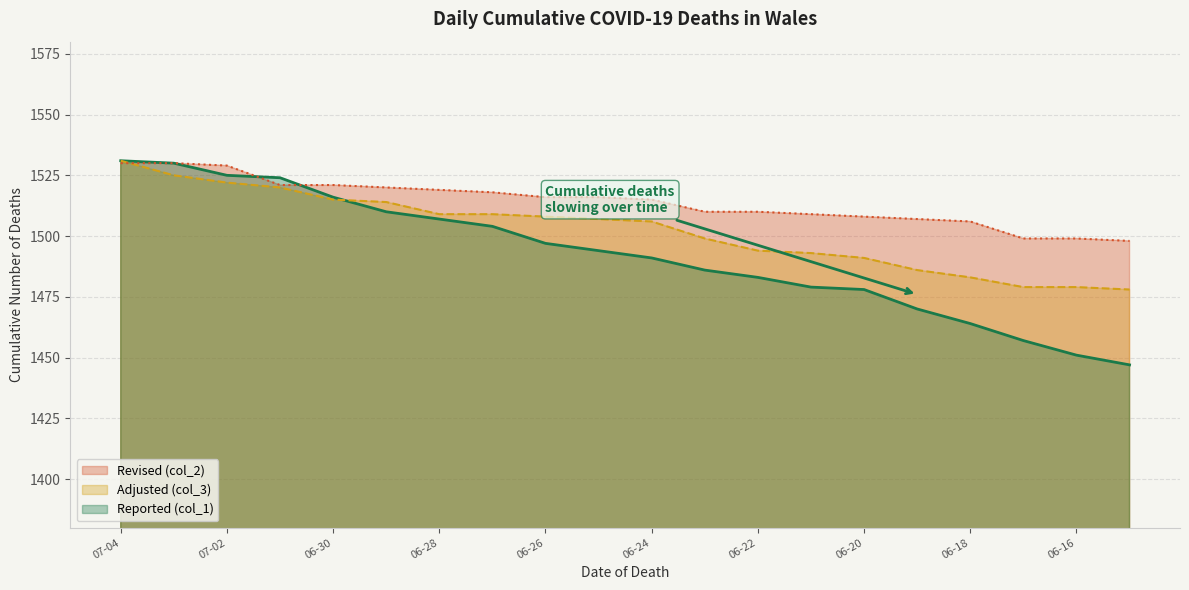

The Adjusted (col_3) series shows 1506 at 06-24. True or false?

True